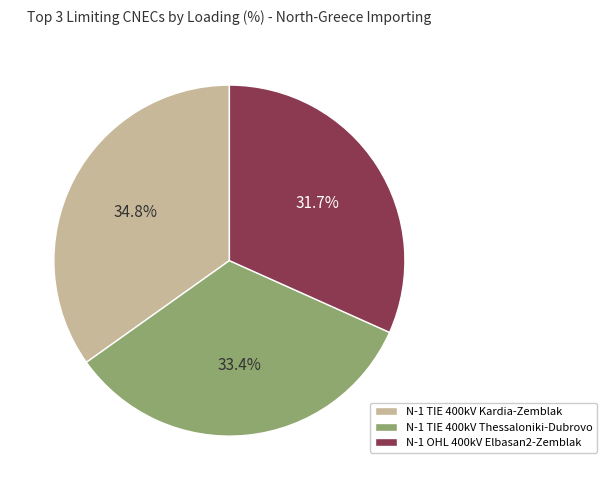

Does N-1 TIE 400kV Thessaloniki-Dubrovo represent more than half of the total?

No